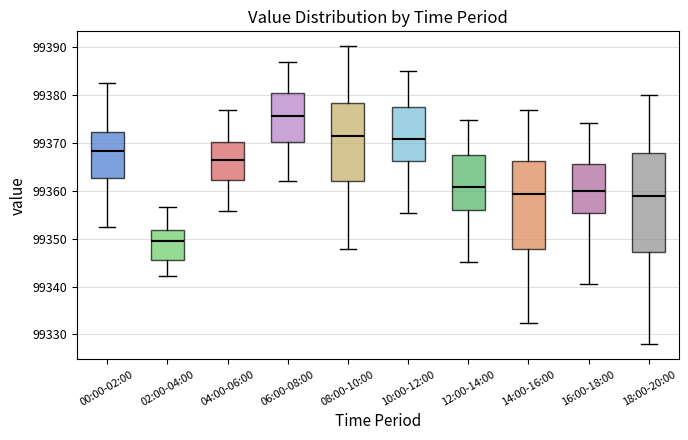

Reading left to right, read every box against the y-axis: the position of its median line, the range the box covers, and the ends of its whiskers. The values are not printed on the chart, so give them approximately, as read against the axis.

00:00-02:00: median 99368, box 99363 to 99372, whiskers 99352 to 99382
02:00-04:00: median 99350, box 99346 to 99352, whiskers 99342 to 99357
04:00-06:00: median 99366, box 99362 to 99370, whiskers 99356 to 99377
06:00-08:00: median 99376, box 99370 to 99381, whiskers 99362 to 99387
08:00-10:00: median 99371, box 99362 to 99378, whiskers 99348 to 99390
10:00-12:00: median 99371, box 99366 to 99378, whiskers 99355 to 99385
12:00-14:00: median 99361, box 99356 to 99367, whiskers 99345 to 99375
14:00-16:00: median 99359, box 99348 to 99366, whiskers 99332 to 99377
16:00-18:00: median 99360, box 99355 to 99366, whiskers 99341 to 99374
18:00-20:00: median 99359, box 99347 to 99368, whiskers 99328 to 99380